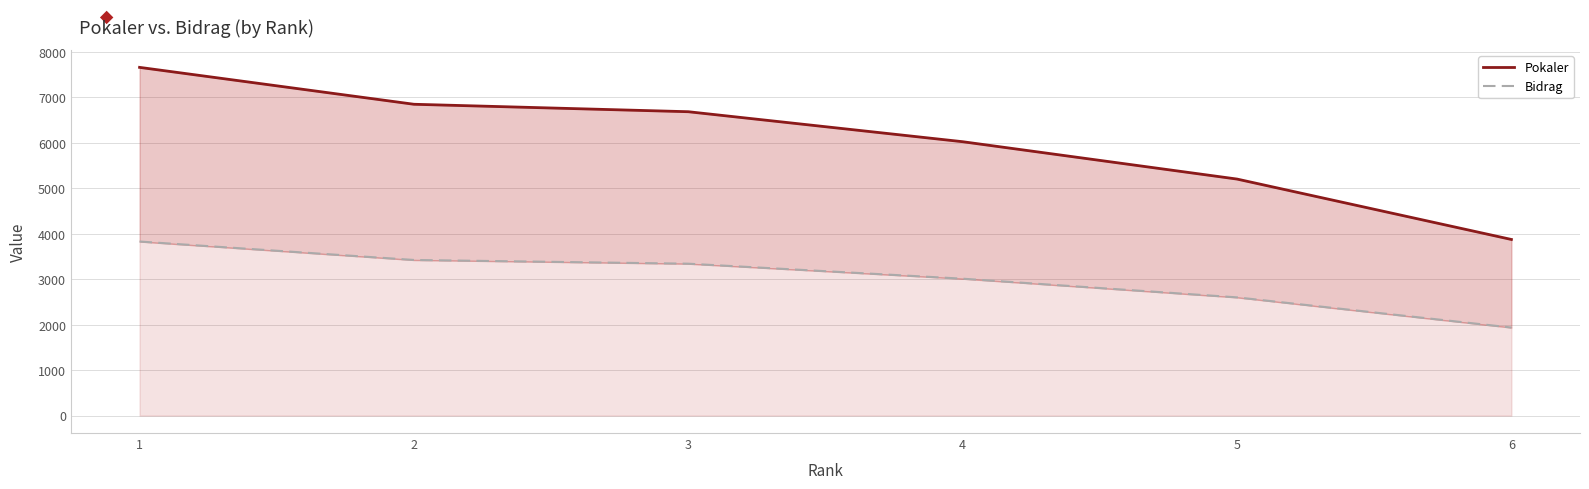

How many data points in Pokaler are less than 6687?

3